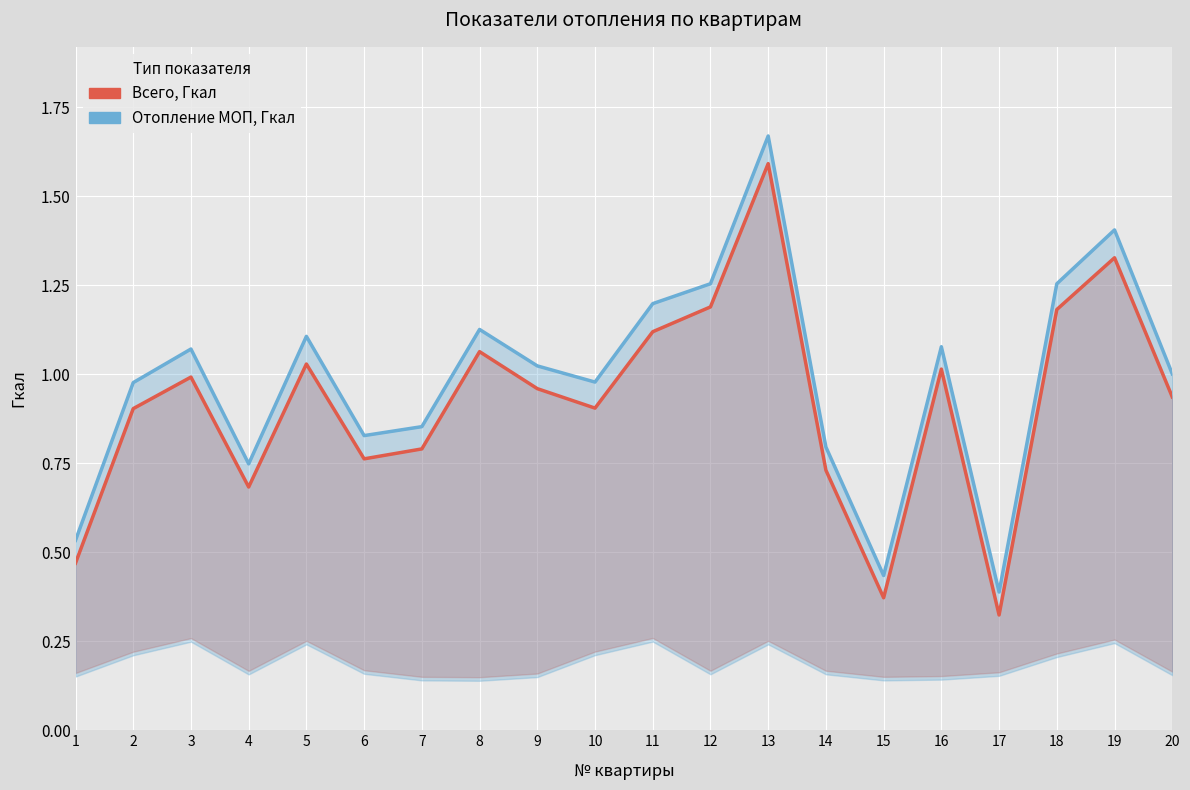

At which label does Всего, Гкал reach its minimum?

17